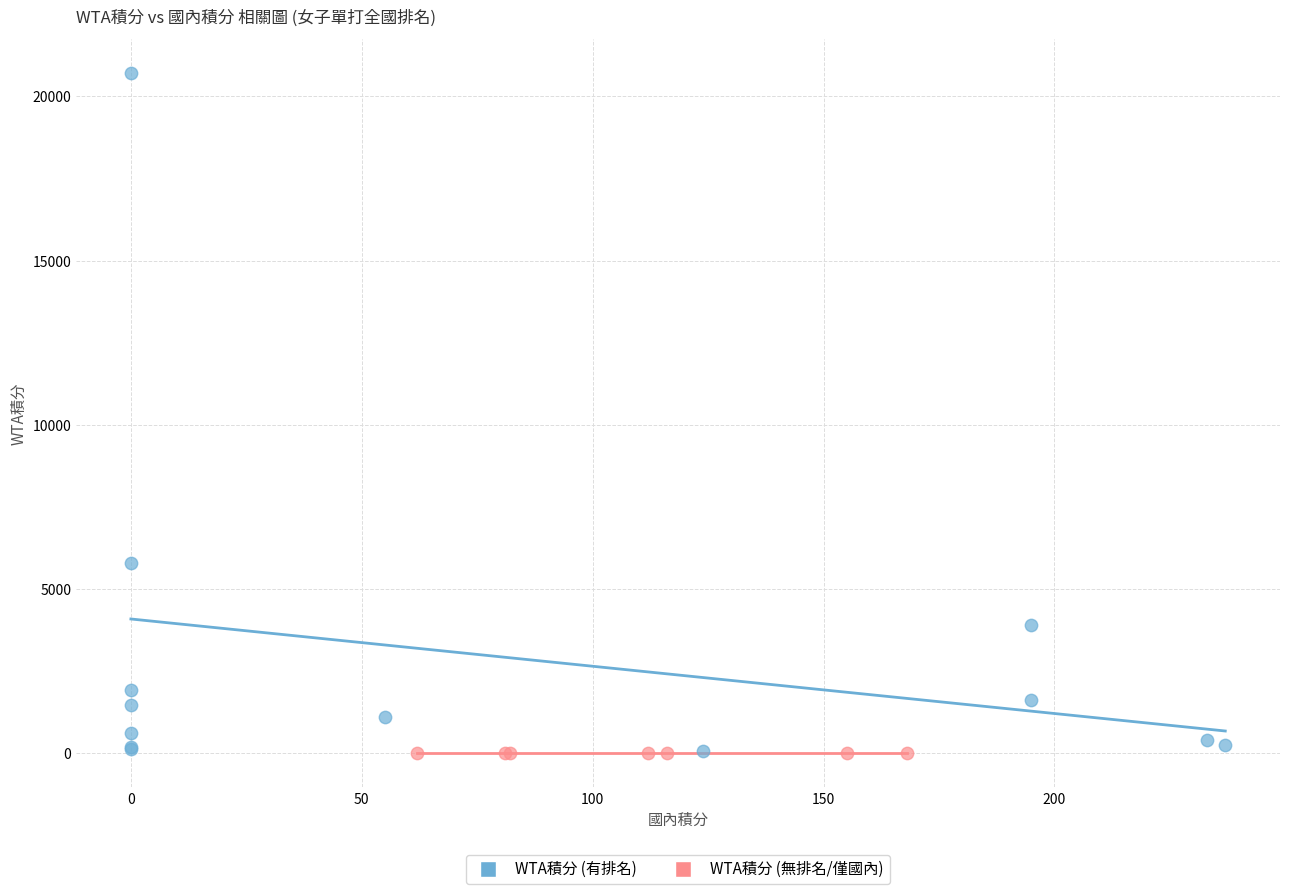

Which series reaches the maximum Y coordinate?

WTA積分 (有排名)